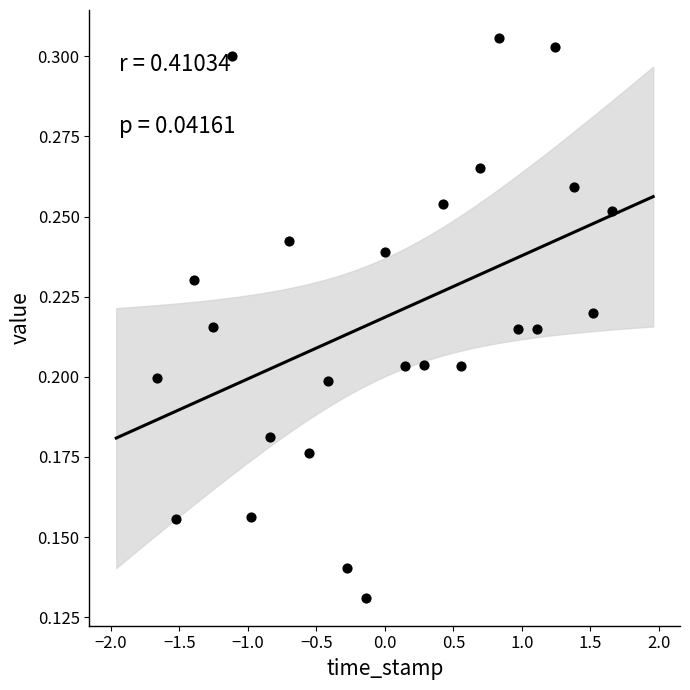

What is the range of X values (max minus min)?

3.3